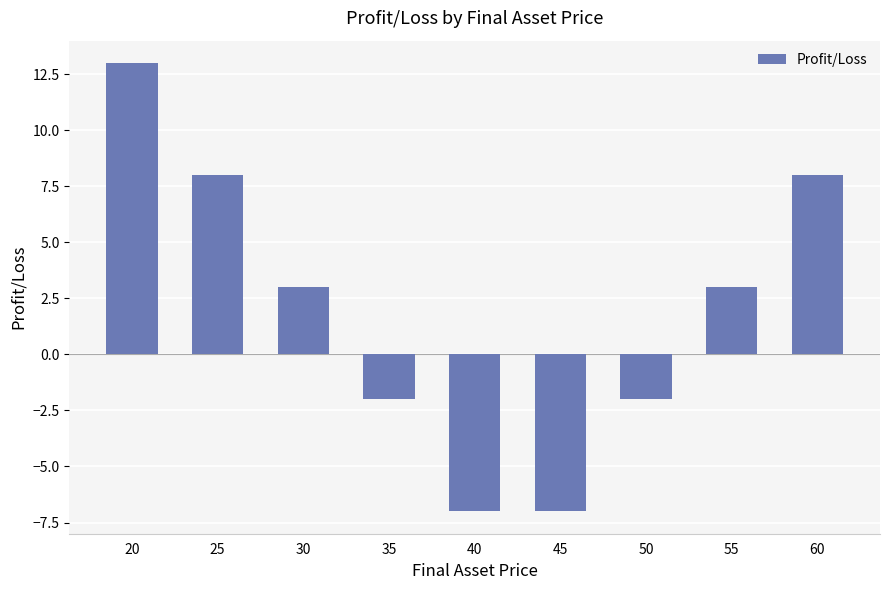

What is the sum of all values?

17